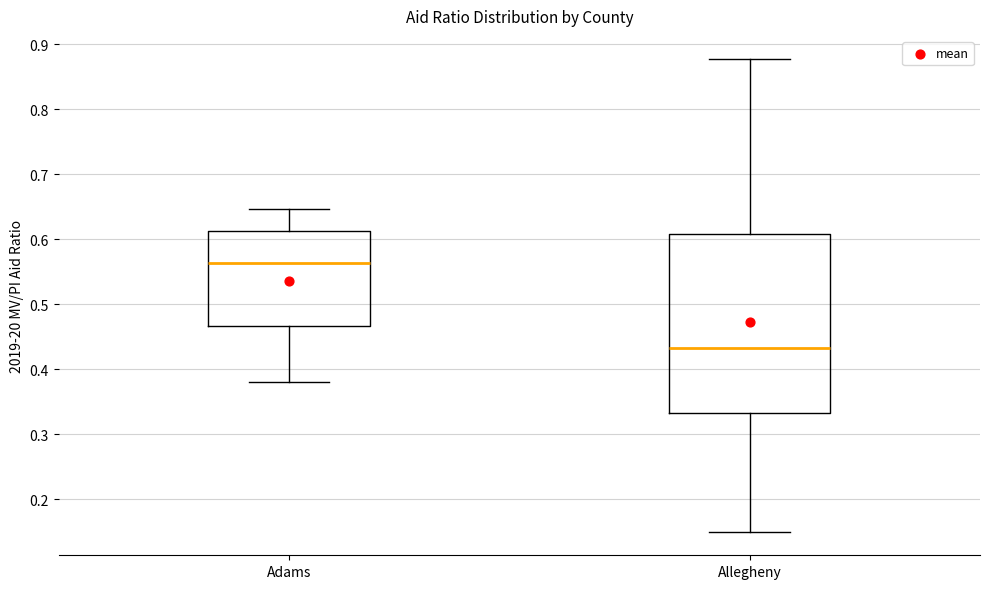

Comparing the boxes themselves (not the whiskers), which one is the tallest?

Allegheny